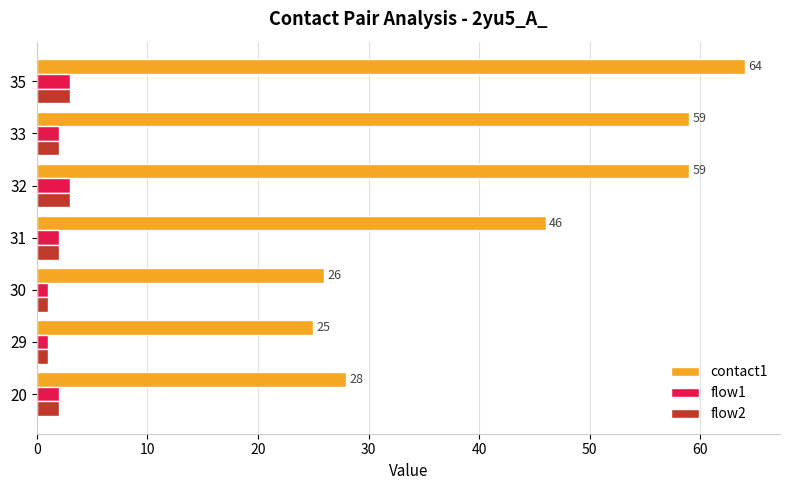

What is the greatest value displayed?

64